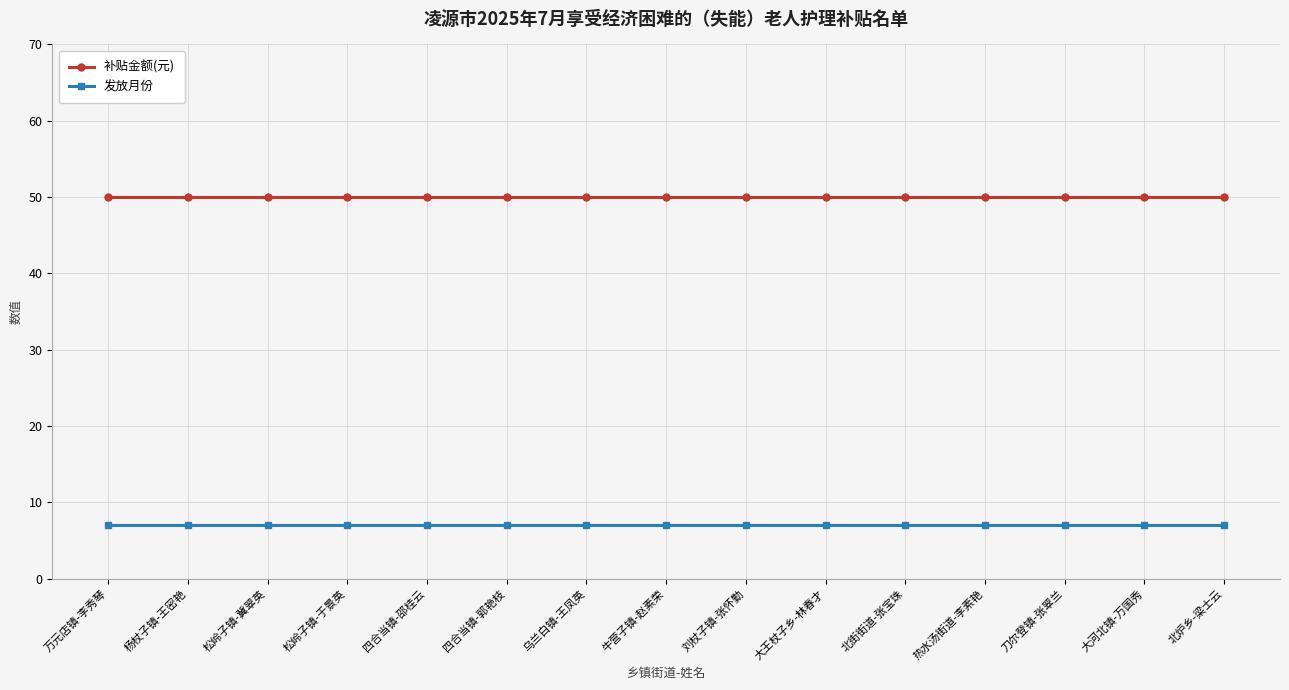

True or false: 补贴金额(元) has a value of 50 at 松岭子镇-冀翠英.

True